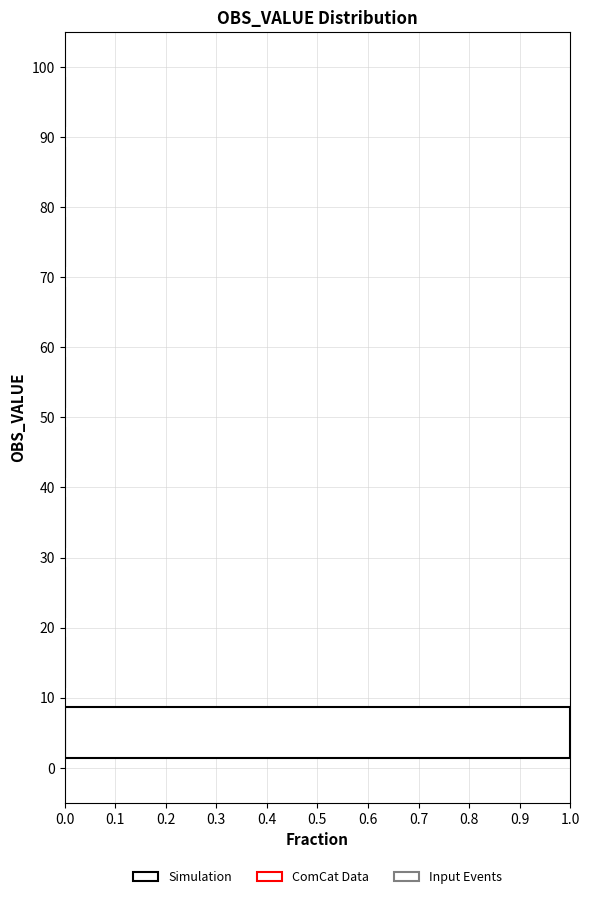

Reading bottom to top, list every bar in this chart as the range it spans on the y-axis followed by its length. The values are not printed on the chart, so give them approximately, as read against the axis.

0 to 10: 1
10 to 20: 0
20 to 30: 0
30 to 40: 0
40 to 50: 0
50 to 60: 0
60 to 70: 0
70 to 80: 0
80 to 90: 0
90 to 100: 0